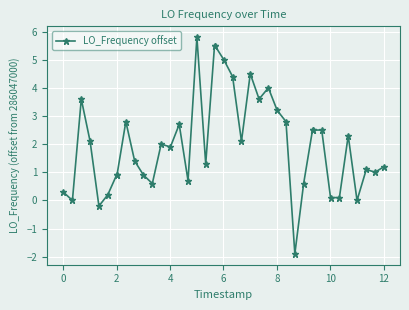

What is the sum of all values?

80.5